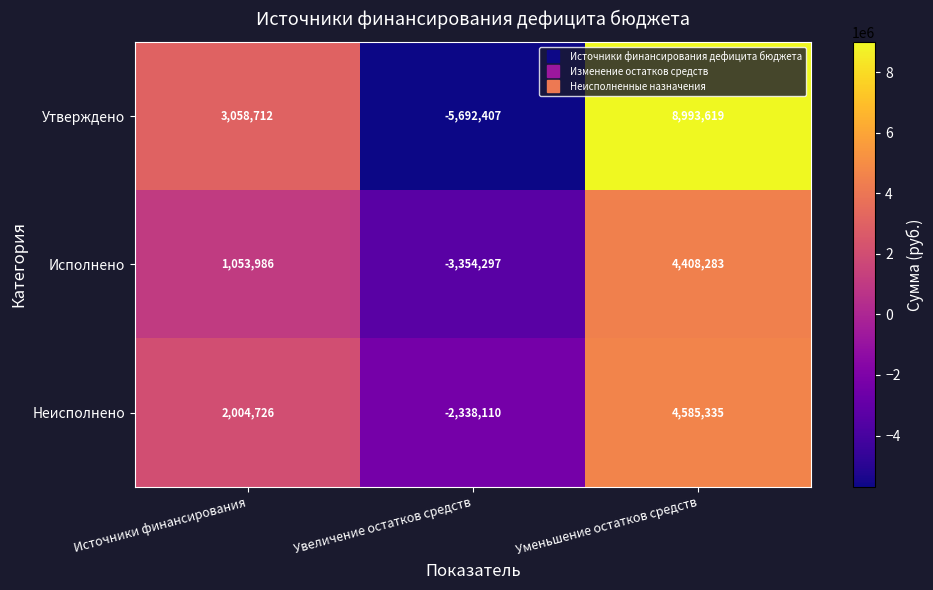

Which series has the largest total across all categories?

Утверждено